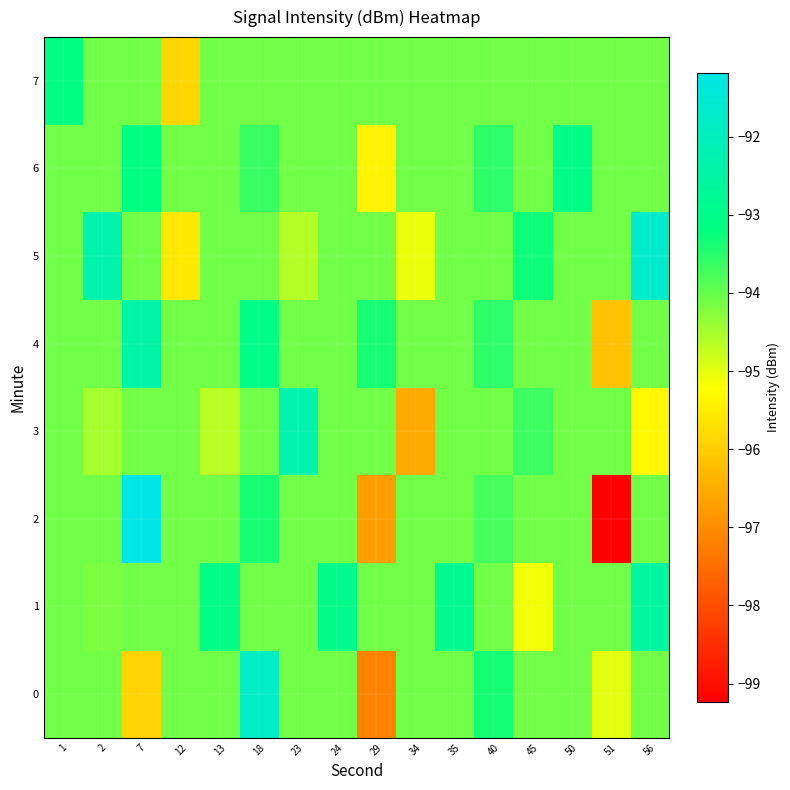

What is the difference between the highest and lowest values at 29?

3.8